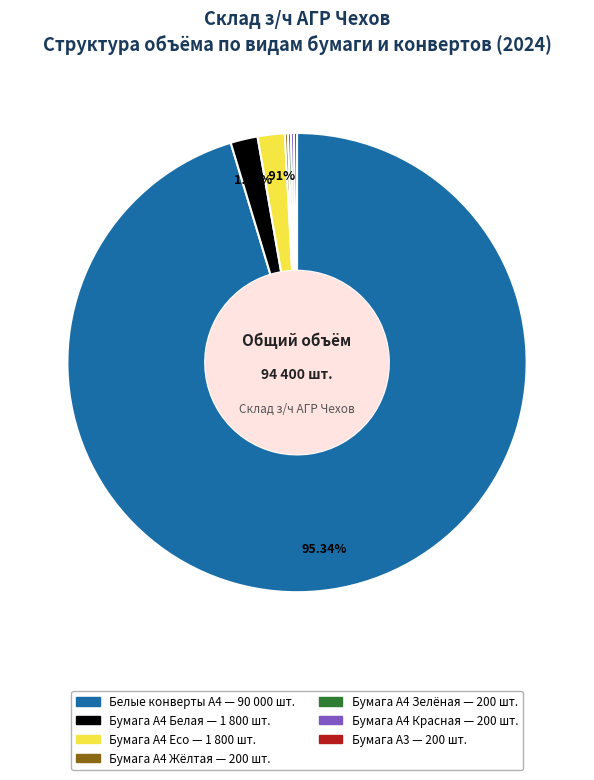

What is the majority slice?

Белые конверты А4